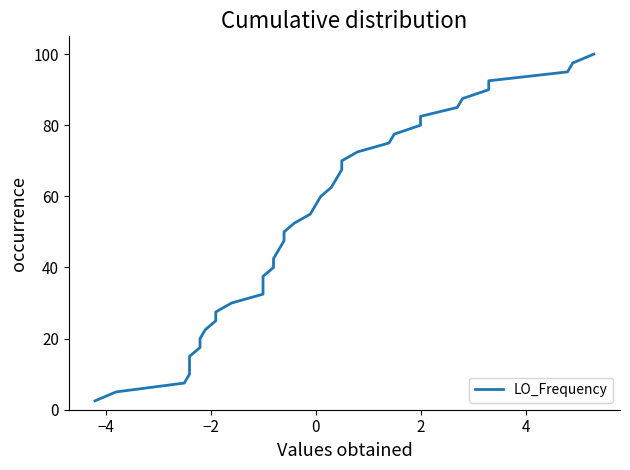

Reading left to right, extract all data points from this chart.

2.5	5.0	7.5	10.0	12.5	15.0	17.5	20.0	22.5	25.0	27.5	30.0	32.5	35.0	37.5	40.0	42.5	45.0	47.5	50.0	52.5	55.0	57.5	60.0	62.5	65.0	67.5	70.0	72.5	75.0	77.5	80.0	82.5	85.0	87.5	90.0	92.5	95.0	97.5	100.0